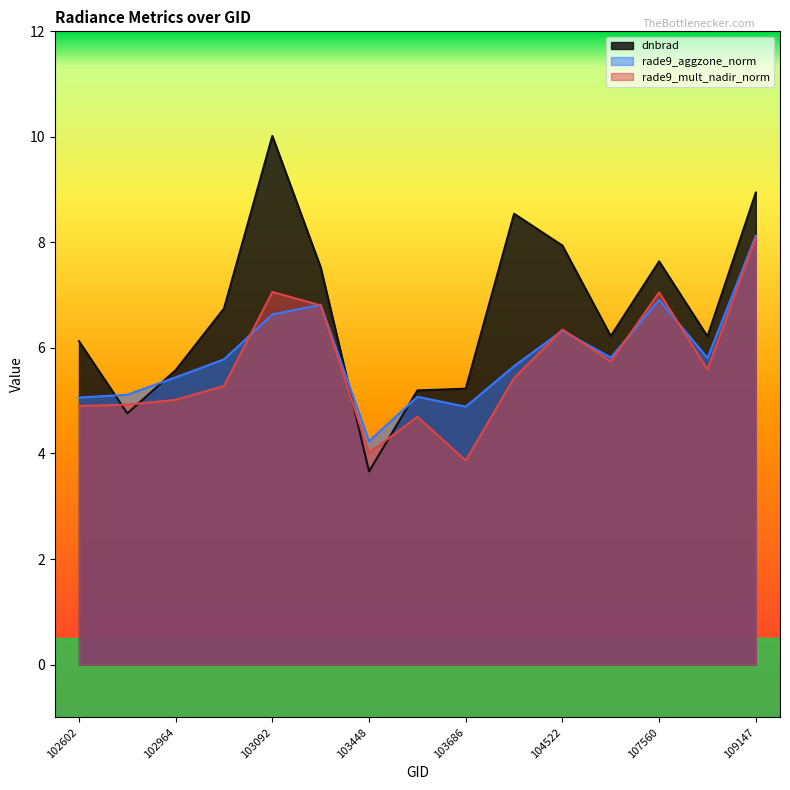

What is the value of the dnbrad point at the 6th from the left?

7.5